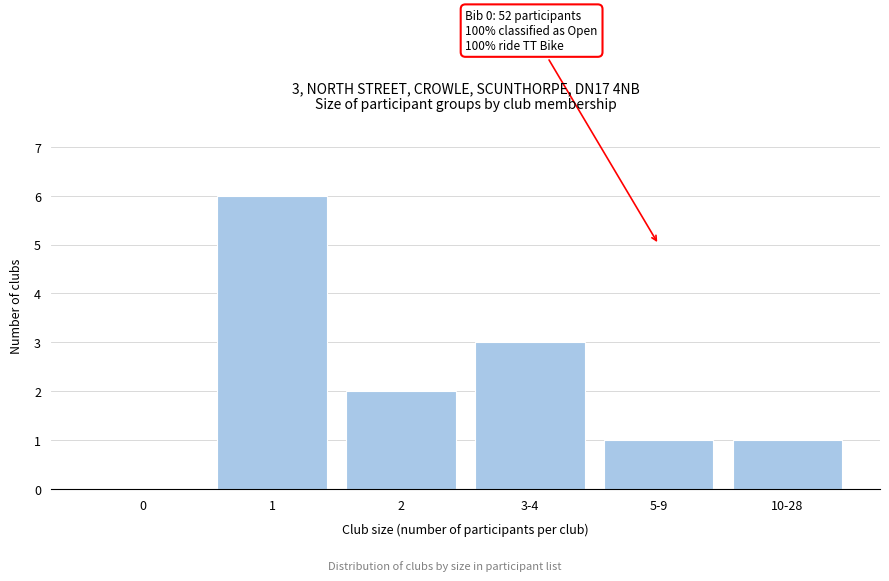

Reading right to left, transcribe all the data shown in this chart.

10-28=1	5-9=1	3-4=3	2=2	1=6	0=0